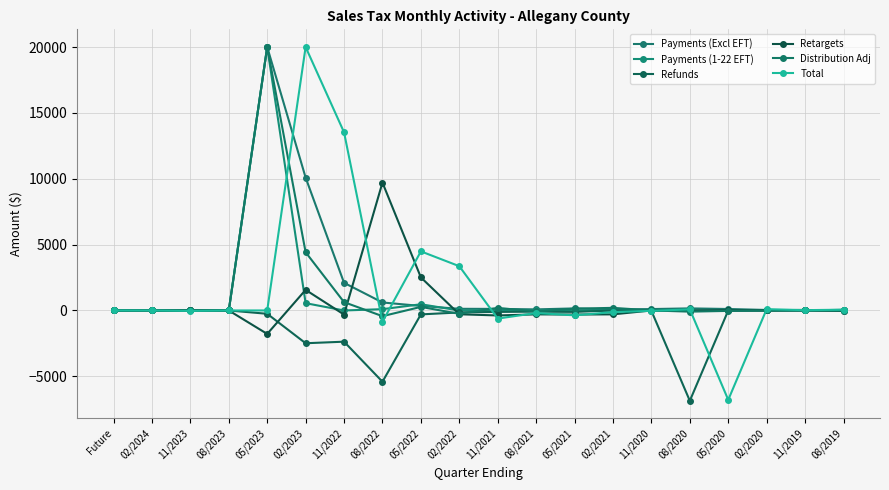

How many distinct data groups are displayed?

6